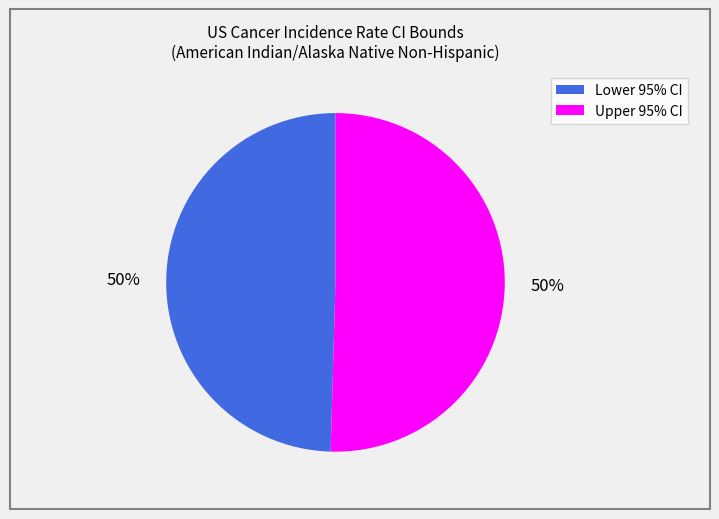

To the nearest percent, what is the average slice percentage?

50%